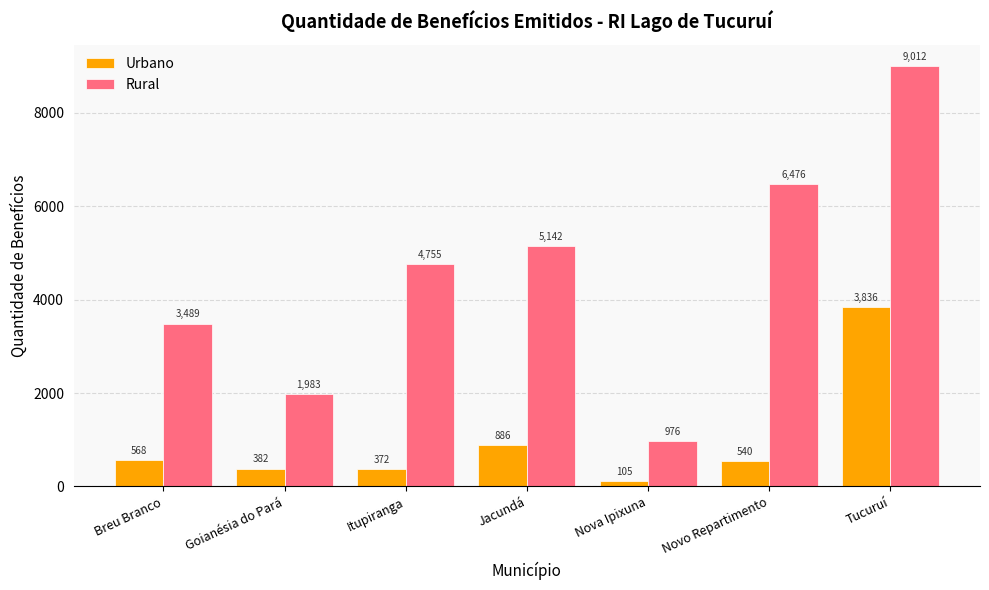

Rank the series by their maximum value, from lowest to highest.

Urbano, Rural